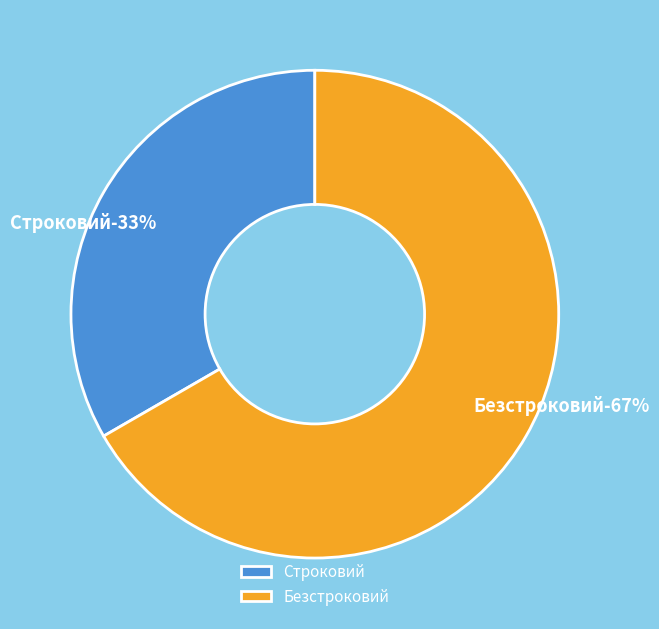

Which category has the biggest portion of the pie?

Безстроковий